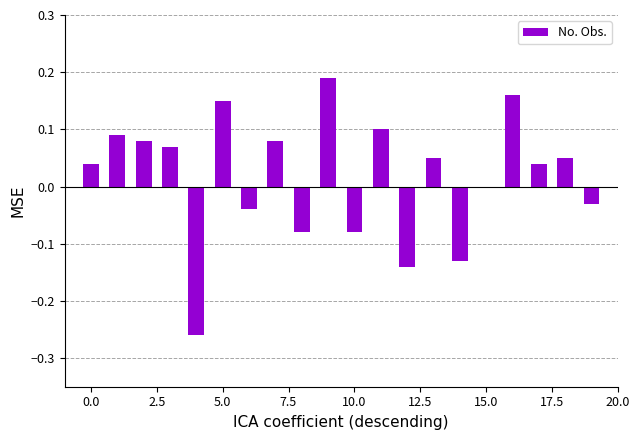

Count the number of data series in this chart.

1